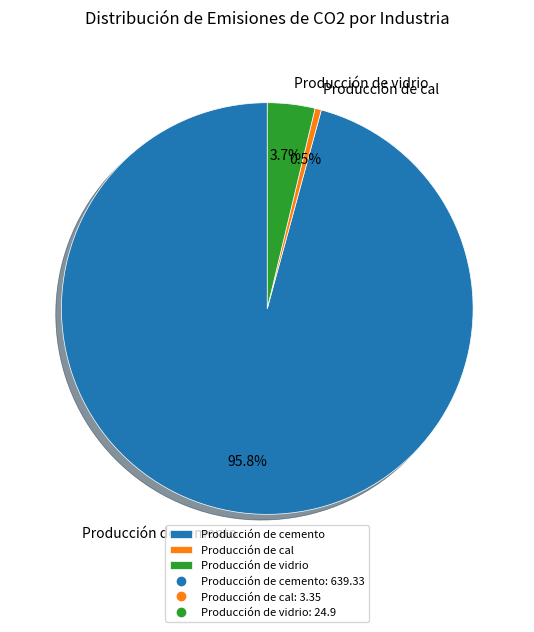

How many segments does this pie chart have?

3